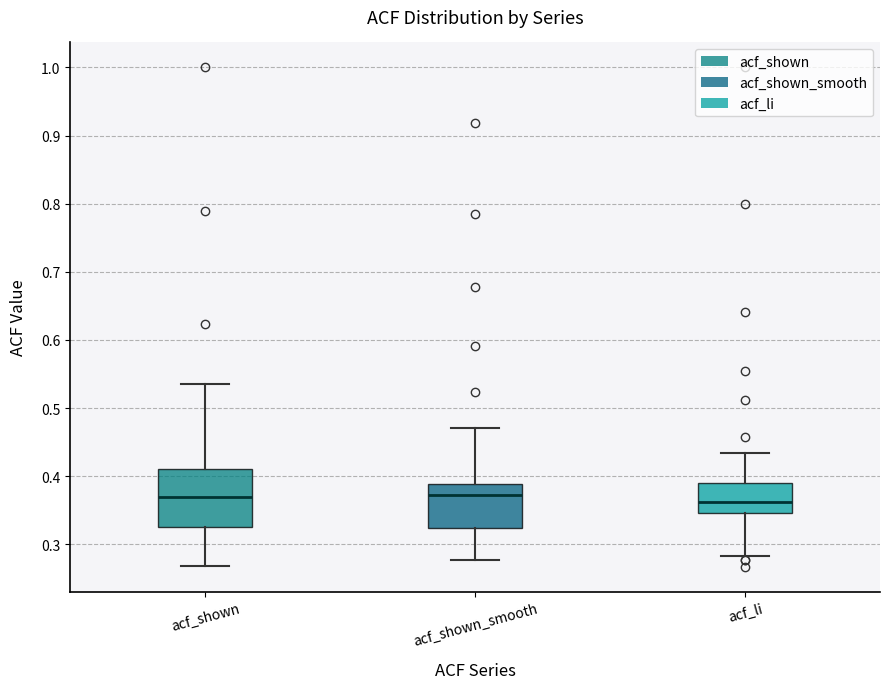

Which box is the tallest, from its lower edge to its upper edge?

acf_shown